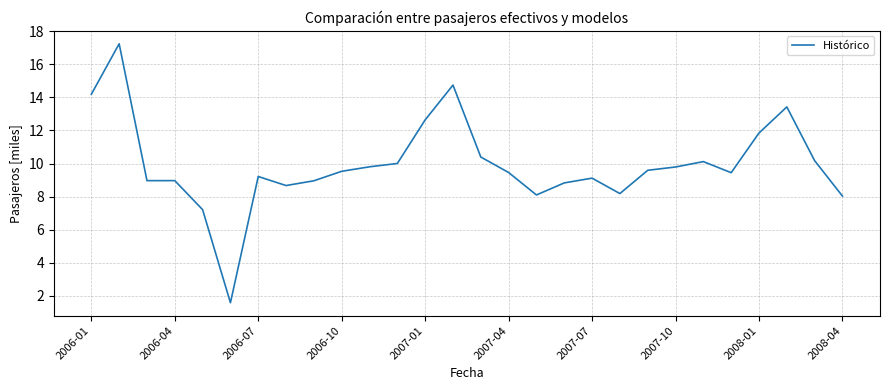

What is the greatest value displayed?

17.2